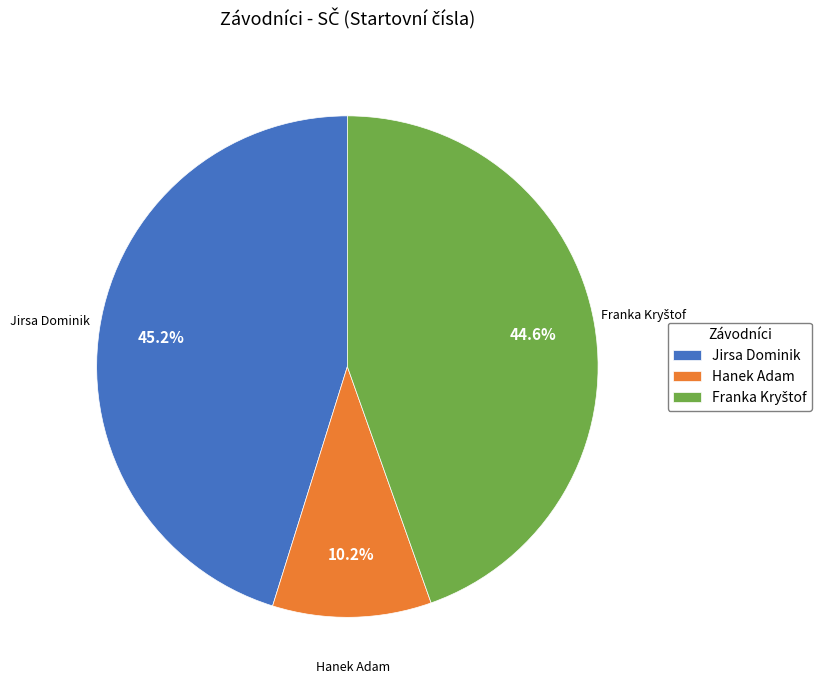

Count the number of slices in the pie.

3